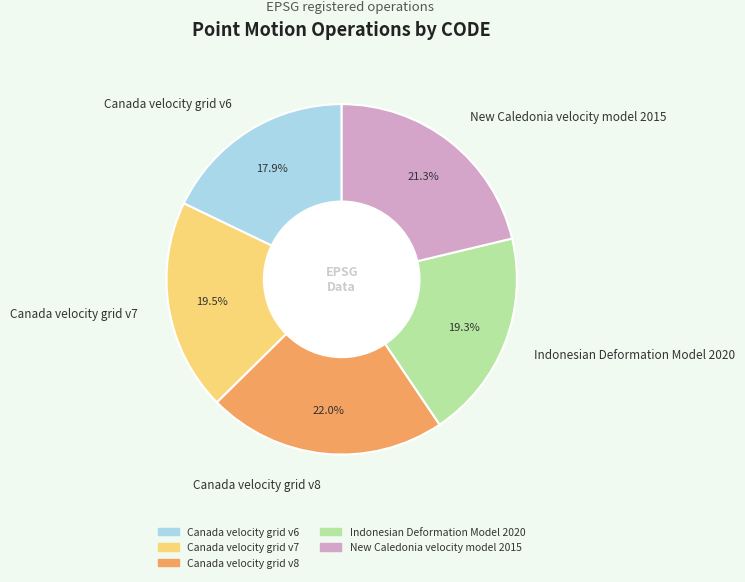

True or false: New Caledonia velocity model 2015 accounts for 21% of the total.

True